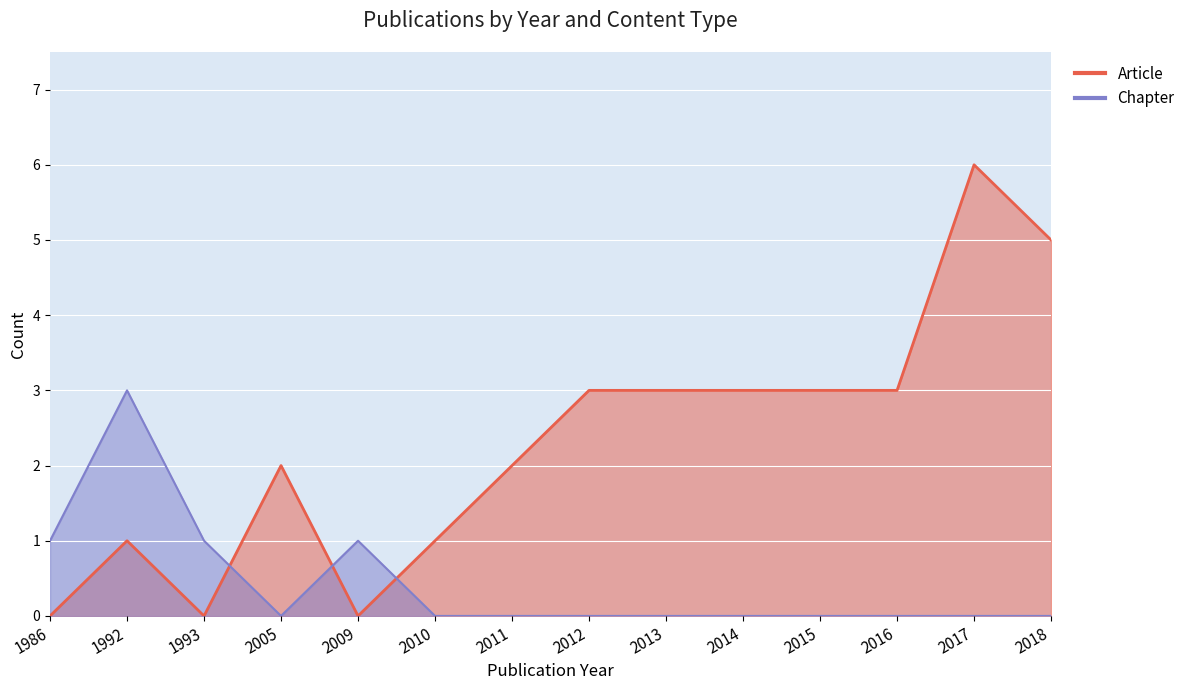

True or false: Chapter has a value of -1 at 2018.

False